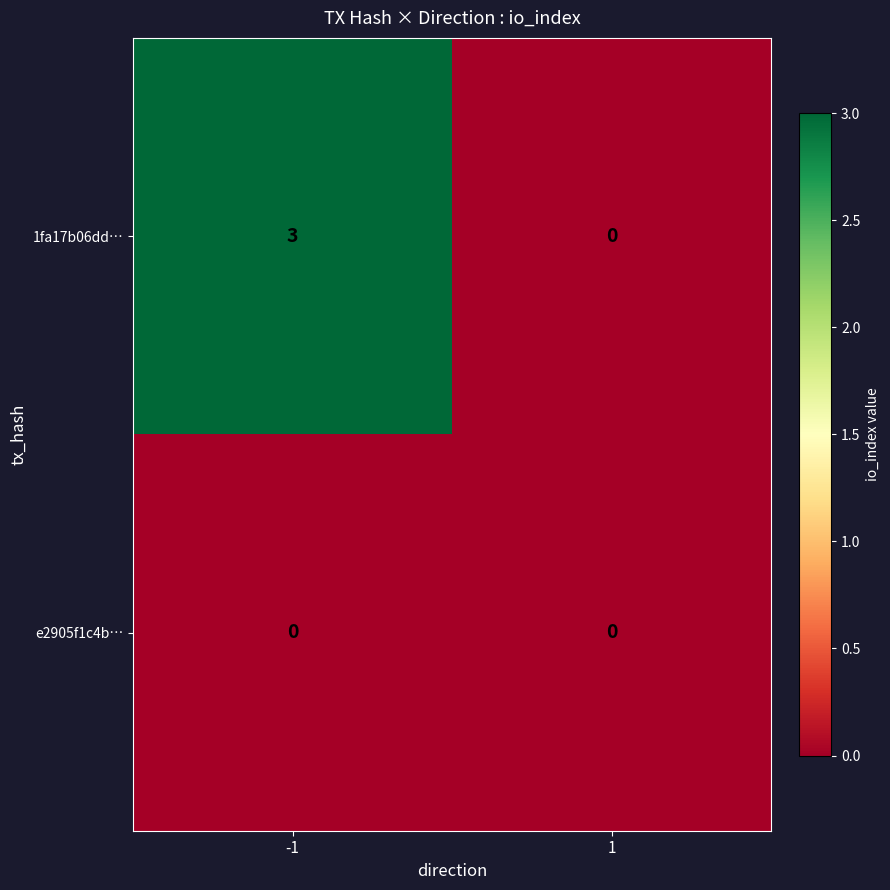

Reading left to right, extract all data points from this chart.

1fa17b06dd…: 3	0
e2905f1c4b…: 0	0